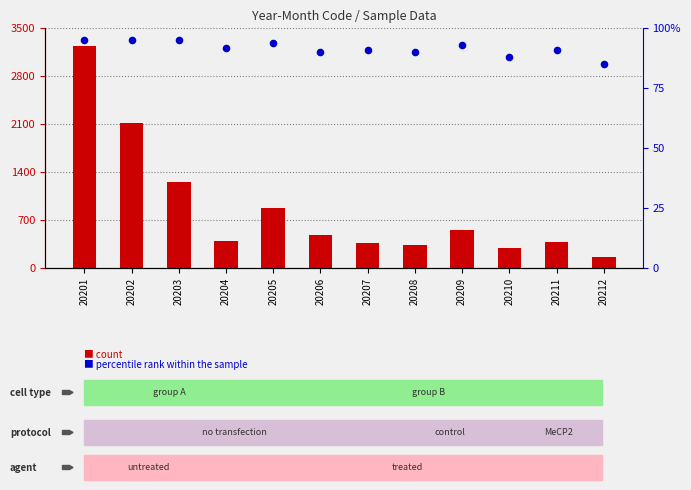

What are all the series names shown in the legend?

count, percentile rank within the sample